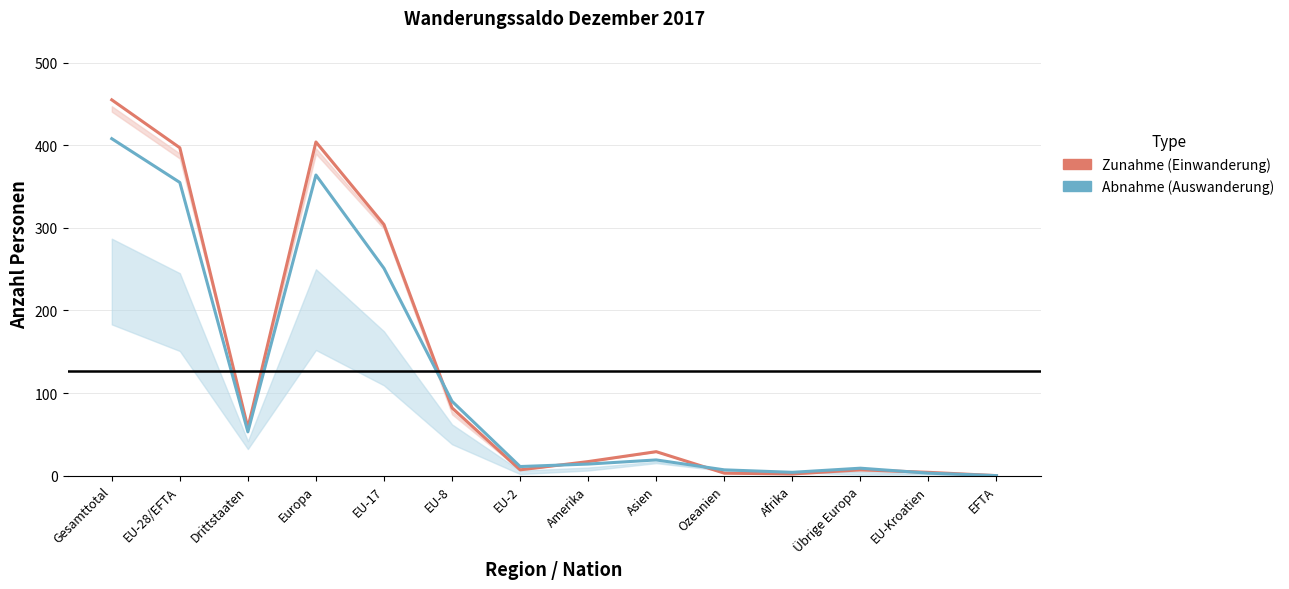

True or false: Abnahme (Auswanderung) and Zunahme (Einwanderung) cross at least once.

True